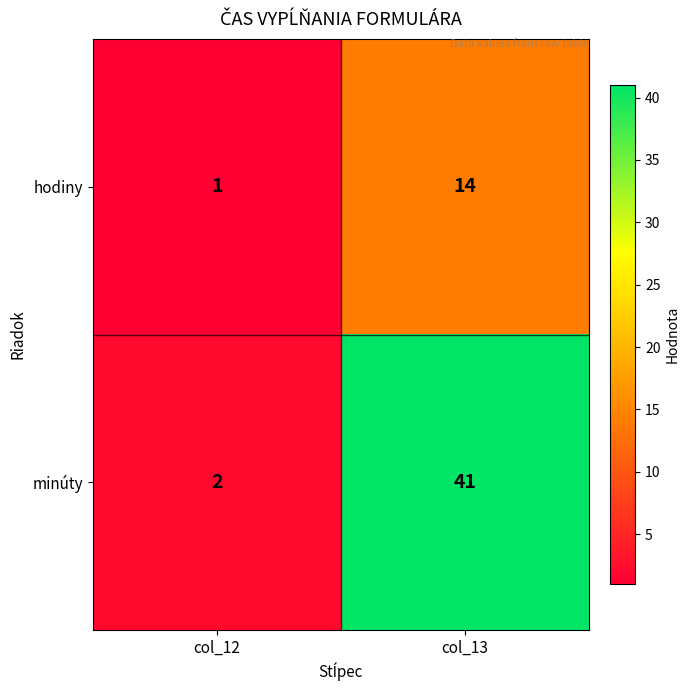

The hodiny series shows 14 at col_13. True or false?

True